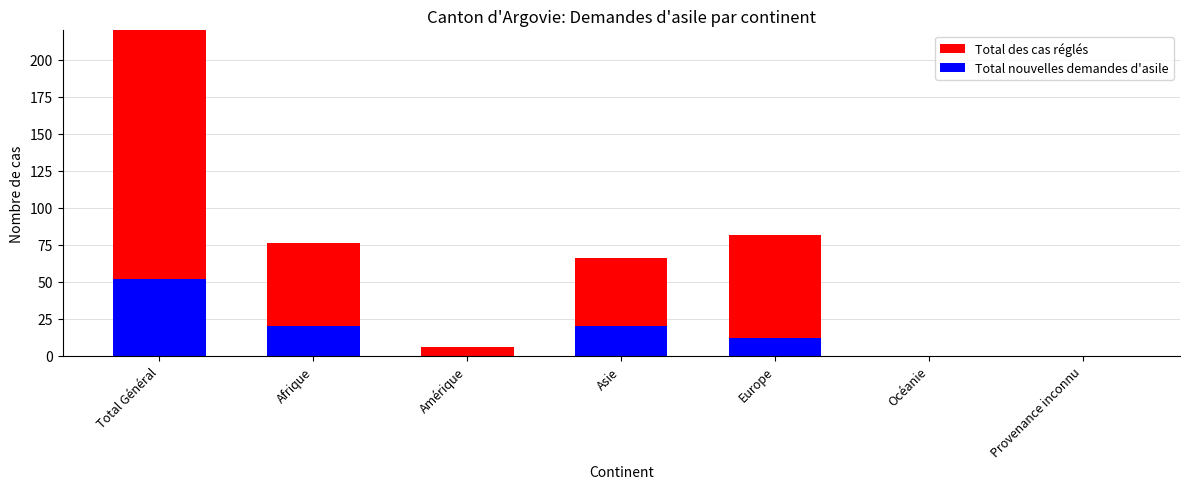

Between Asie and Europe, which is larger?

Asie